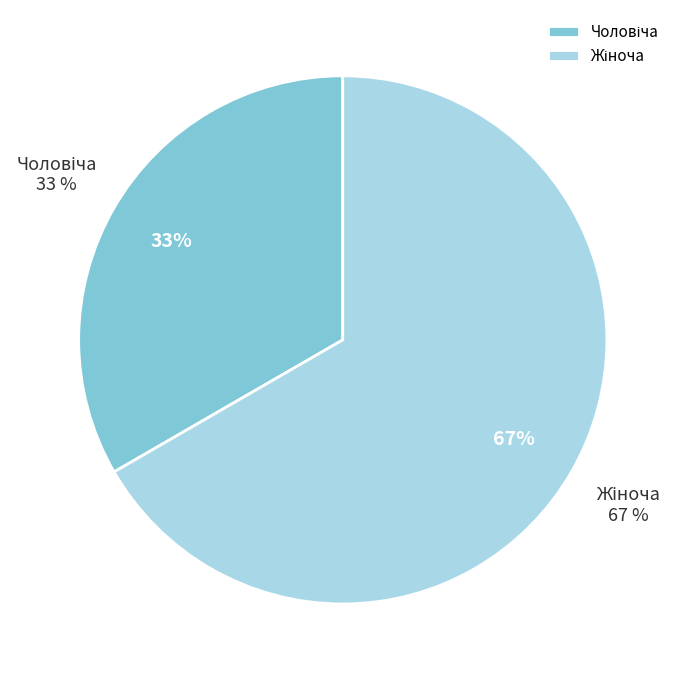

Which has a higher value, Жіноча or Чоловіча?

Жіноча